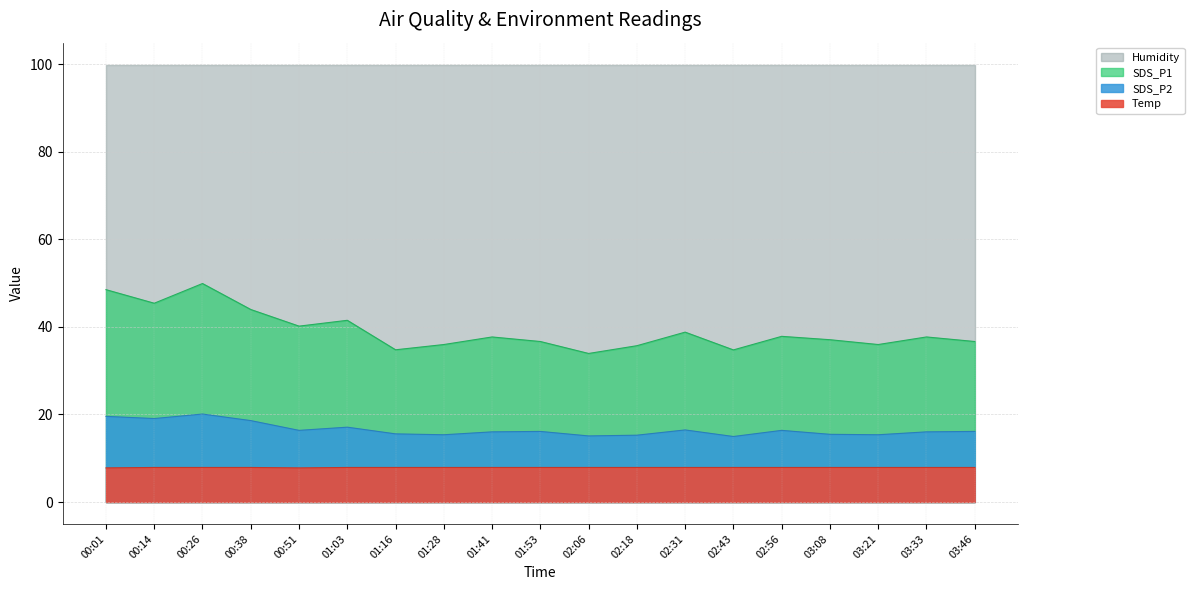

Which label corresponds to the largest value in the chart?

00:26